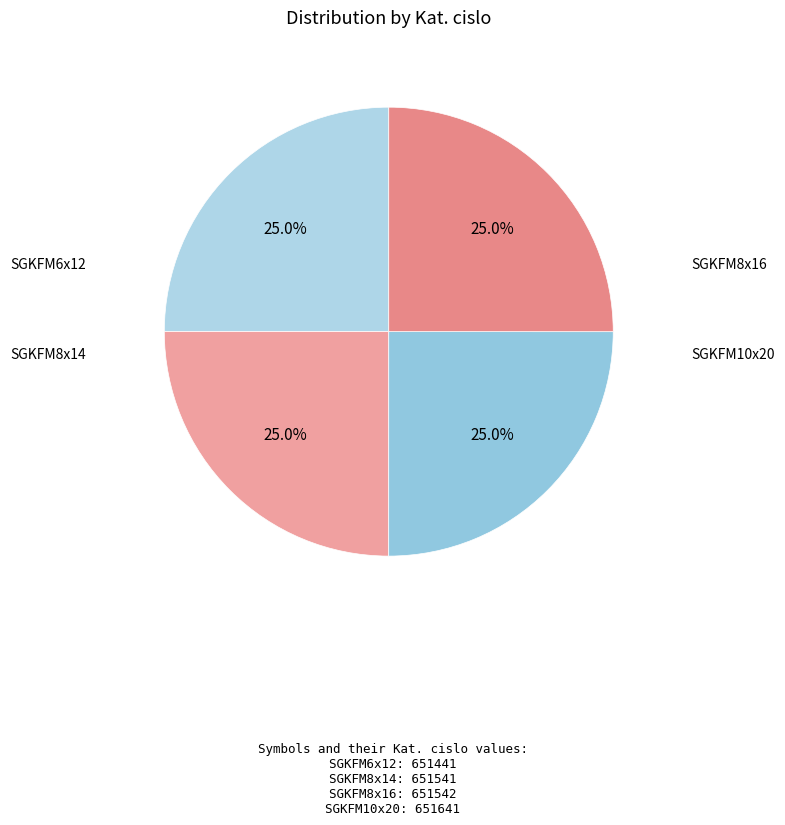

How many slices are in this pie chart?

4